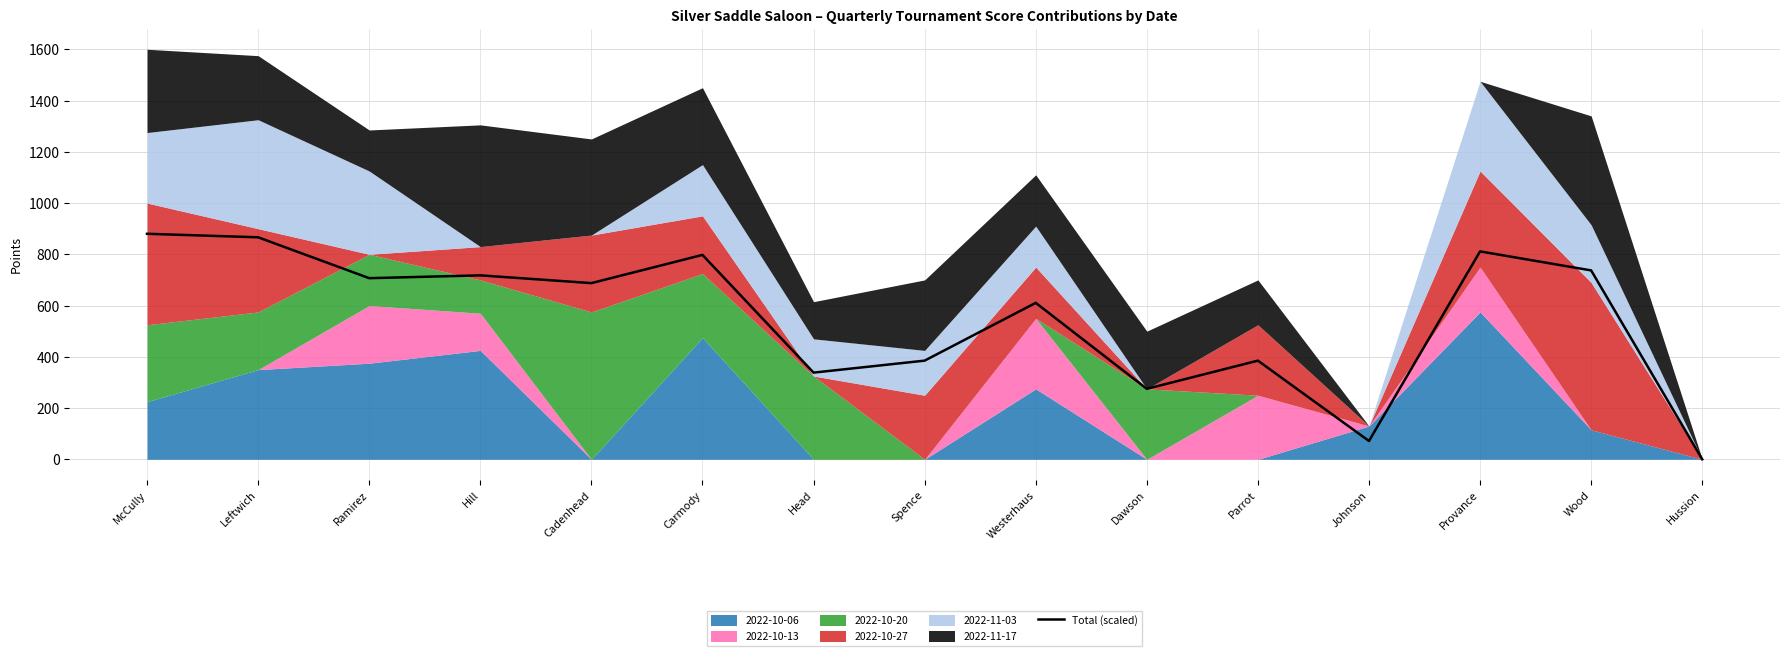

Reading left to right, list all the values displayed in this chart.

880.0	866.3	706.8	717.8	687.5	797.5	338.2	385.0	610.5	275.0	385.0	71.5	811.3	737.0	0.0